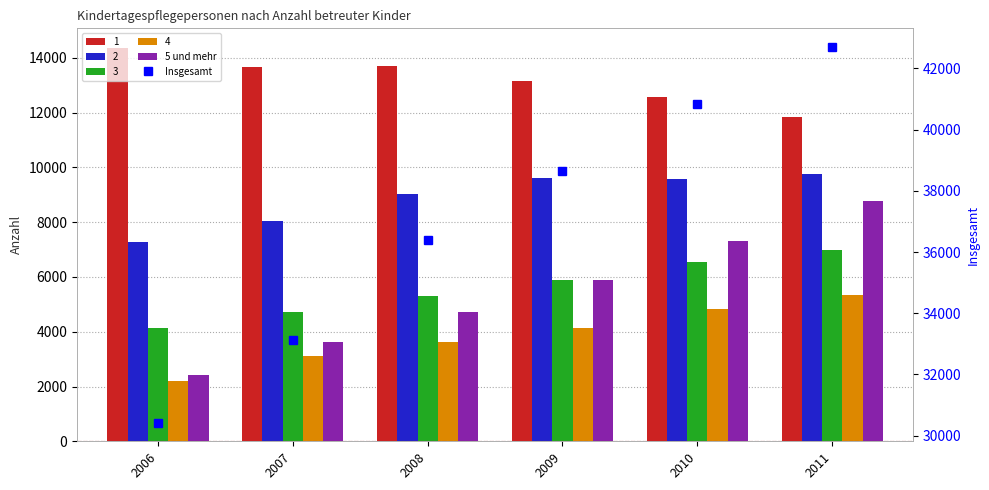

Which series has the largest total across all categories?

Insgesamt